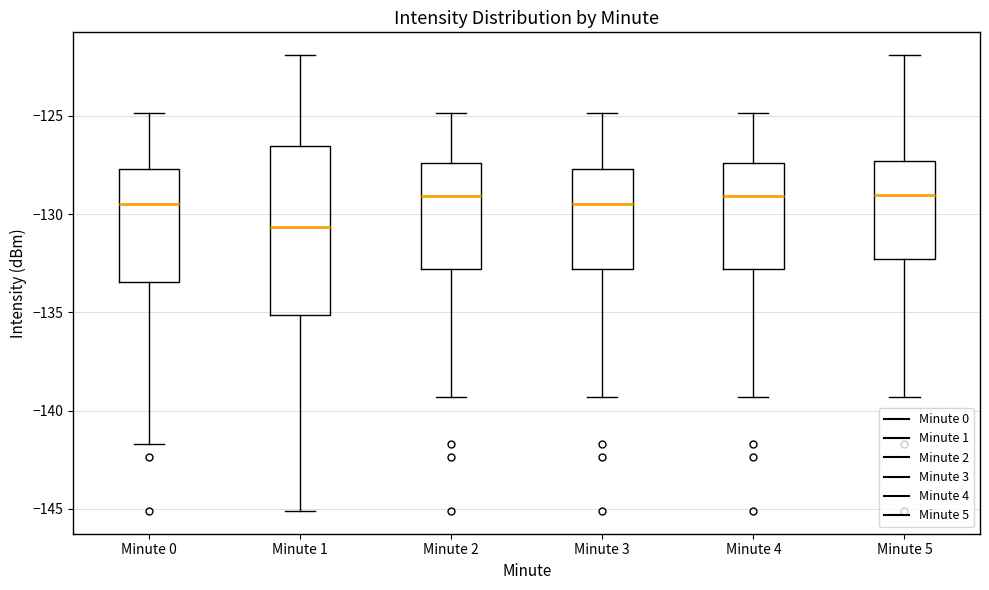

Which box is the tallest, from its lower edge to its upper edge?

Minute 1